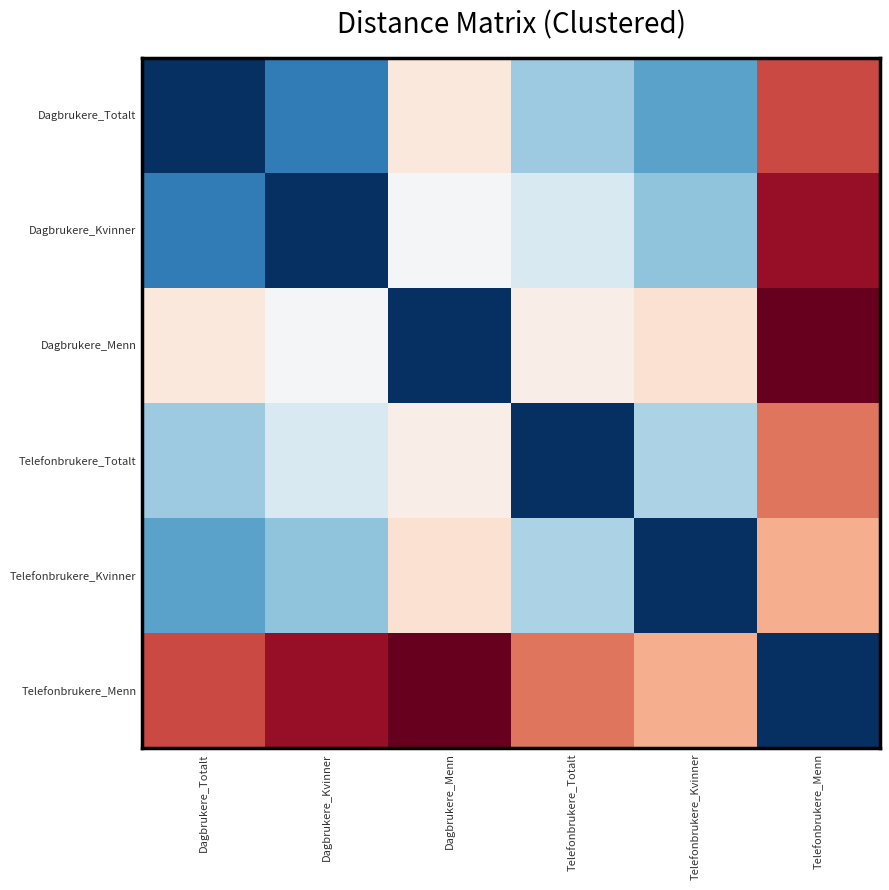

Reading left to right, extract all data points from this chart.

Dagbrukere_Totalt: Dagbrukere_Totalt=0.0	Dagbrukere_Kvinner=1.2	Dagbrukere_Menn=4.3	Telefonbrukere_Totalt=2.5	Telefonbrukere_Kvinner=1.8	Telefonbrukere_Menn=6.5
Dagbrukere_Kvinner: Dagbrukere_Totalt=1.2	Dagbrukere_Kvinner=0.0	Dagbrukere_Menn=3.8	Telefonbrukere_Totalt=3.3	Telefonbrukere_Kvinner=2.3	Telefonbrukere_Menn=7.3
Dagbrukere_Menn: Dagbrukere_Totalt=4.3	Dagbrukere_Kvinner=3.8	Dagbrukere_Menn=0.0	Telefonbrukere_Totalt=4.2	Telefonbrukere_Kvinner=4.5	Telefonbrukere_Menn=7.8
Telefonbrukere_Totalt: Dagbrukere_Totalt=2.5	Dagbrukere_Kvinner=3.3	Dagbrukere_Menn=4.2	Telefonbrukere_Totalt=0.0	Telefonbrukere_Kvinner=2.7	Telefonbrukere_Menn=6.0
Telefonbrukere_Kvinner: Dagbrukere_Totalt=1.8	Dagbrukere_Kvinner=2.3	Dagbrukere_Menn=4.5	Telefonbrukere_Totalt=2.7	Telefonbrukere_Kvinner=0.0	Telefonbrukere_Menn=5.3
Telefonbrukere_Menn: Dagbrukere_Totalt=6.5	Dagbrukere_Kvinner=7.3	Dagbrukere_Menn=7.8	Telefonbrukere_Totalt=6.0	Telefonbrukere_Kvinner=5.3	Telefonbrukere_Menn=0.0